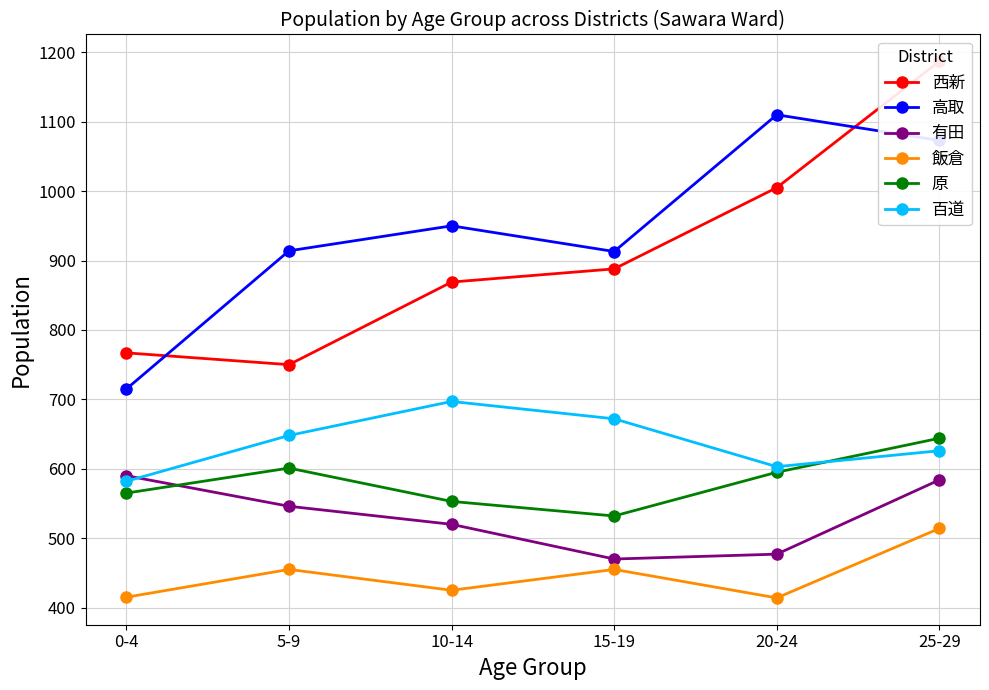

Does the chart display data point markers on the line(s)?

Yes